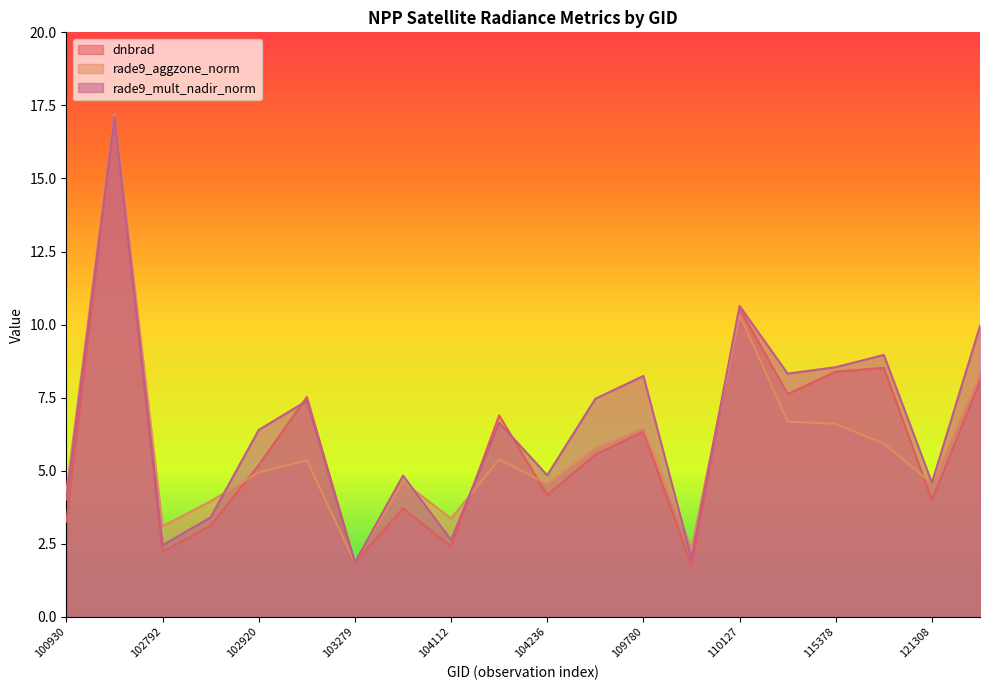

The value of rade9_mult_nadir_norm at 110299 is 12.6. True or false?

False